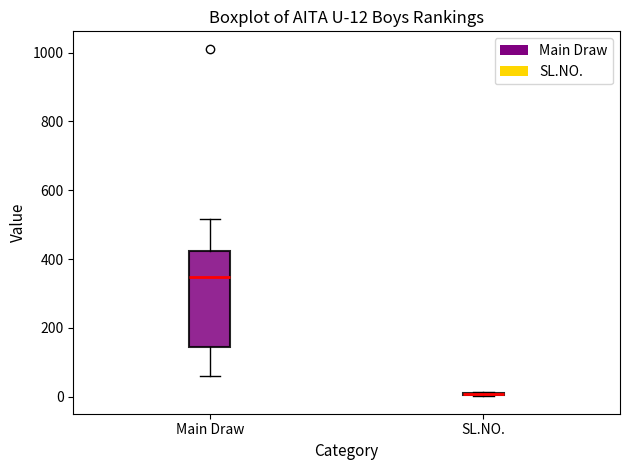

Which box is the tallest, from its lower edge to its upper edge?

Main Draw